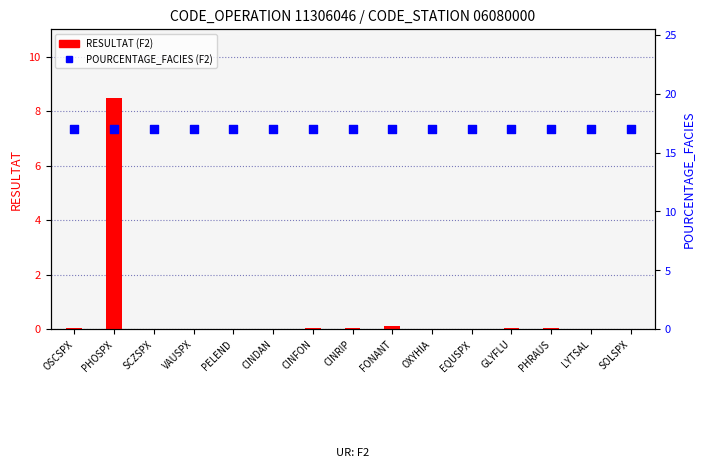

What are all the series names shown in the legend?

RESULTAT, POURCENTAGE_FACIES